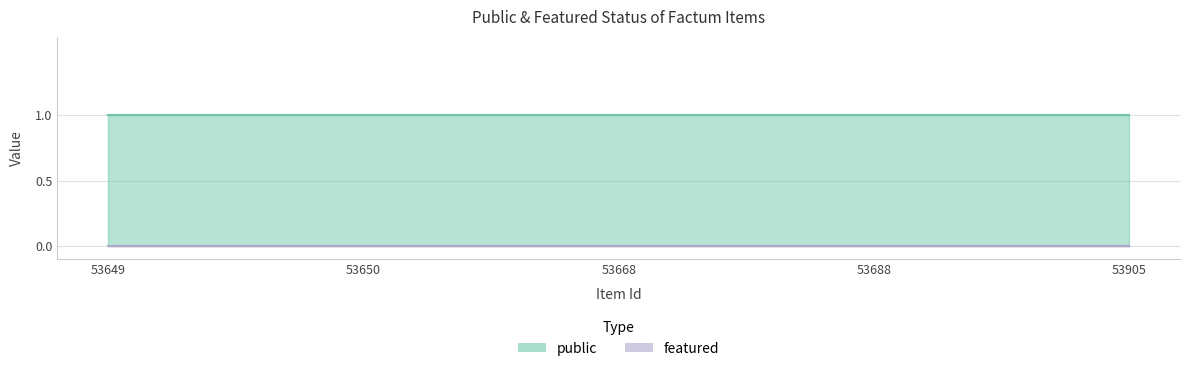

True or false: featured has more than 2 points higher than both neighbors.

False